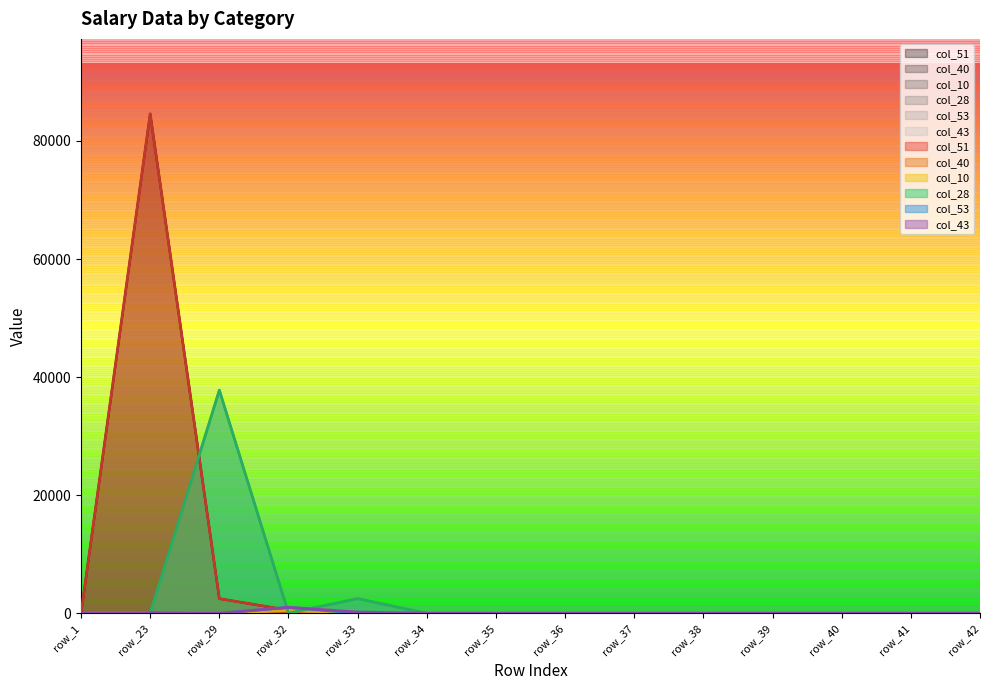

How many interior local valleys does the col_53 series have?

1